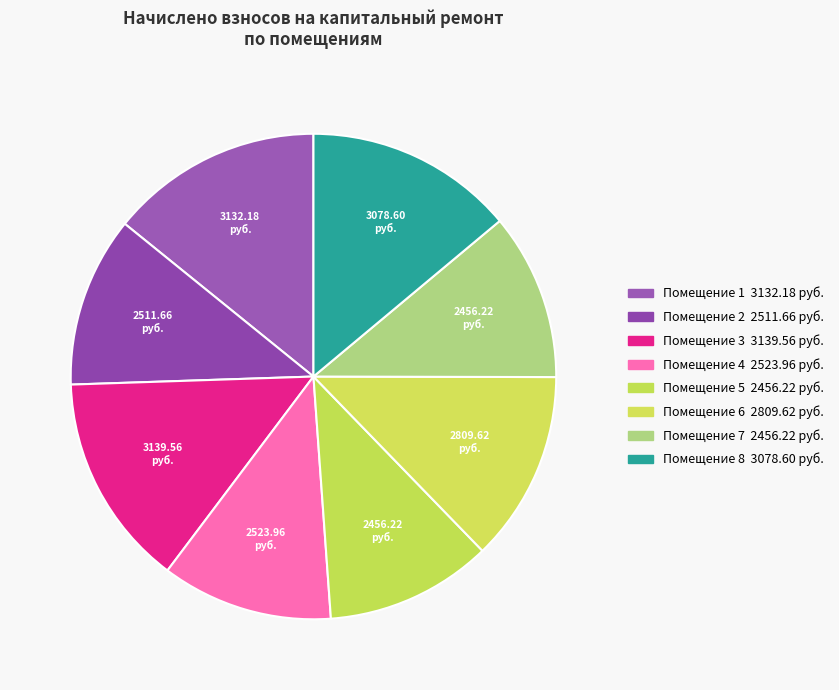

To the nearest percent, what is the difference between the largest and smallest slice percentages?

3%